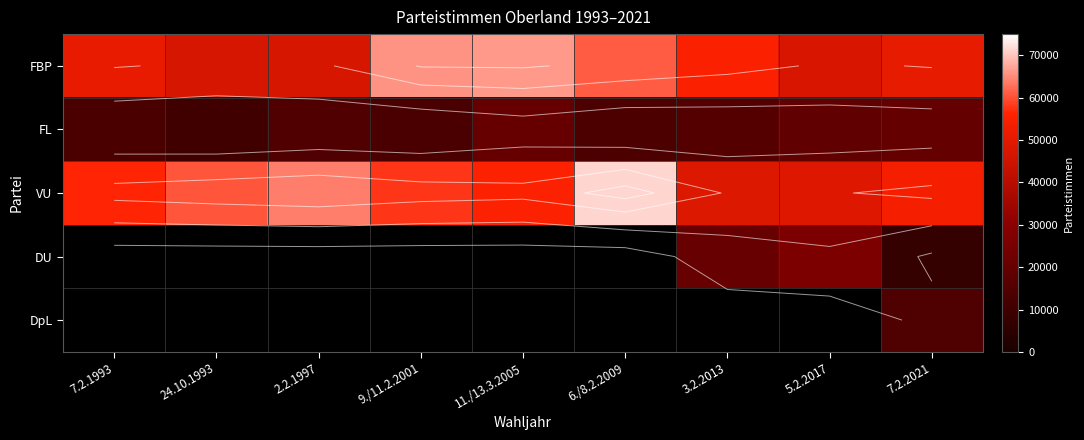

What is the sum of all VU values?

516887.0